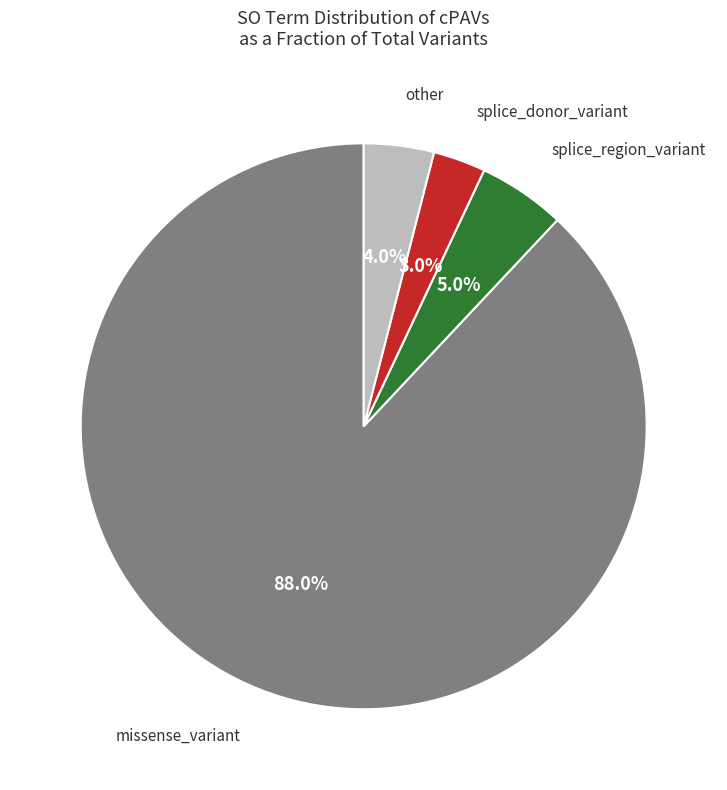

Does any single category account for the majority?

Yes